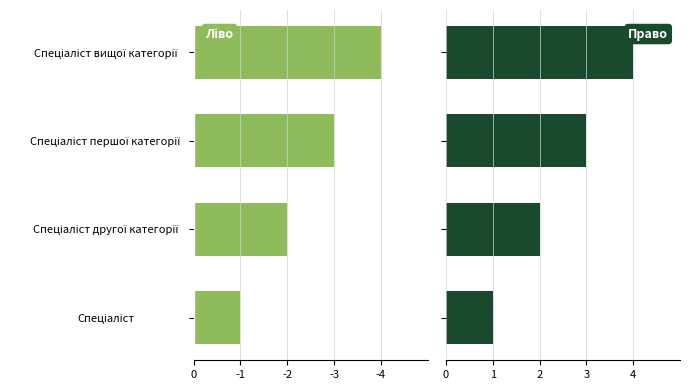

Which series has the largest total across all categories?

Категорія (право)